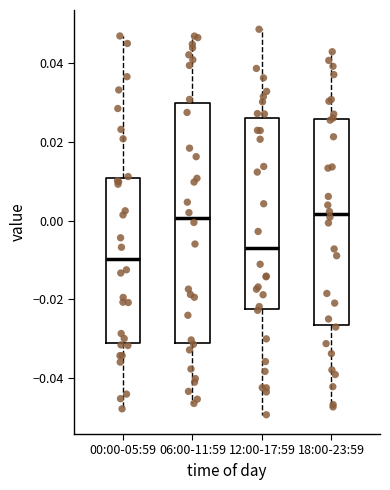

Reading left to right, read every box against the y-axis: the position of its median line, the range the box covers, and the ends of its whiskers. The values are not printed on the chart, so give them approximately, as read against the axis.

00:00-05:59: median -0.010, box -0.032 to 0.010, whiskers -0.048 to 0.046
06:00-11:59: median 0.000, box -0.032 to 0.030, whiskers -0.046 to 0.046
12:00-17:59: median -0.006, box -0.022 to 0.026, whiskers -0.050 to 0.048
18:00-23:59: median 0.002, box -0.026 to 0.026, whiskers -0.048 to 0.042